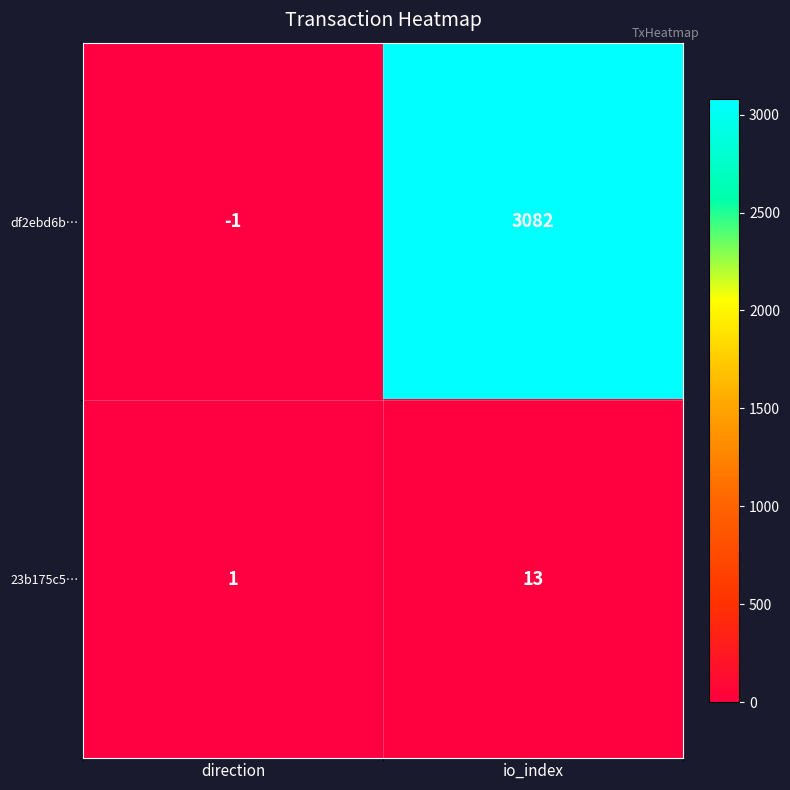

Reading right to left, transcribe all the data shown in this chart.

df2ebd6b…: 3082	-1
23b175c5…: 13	1